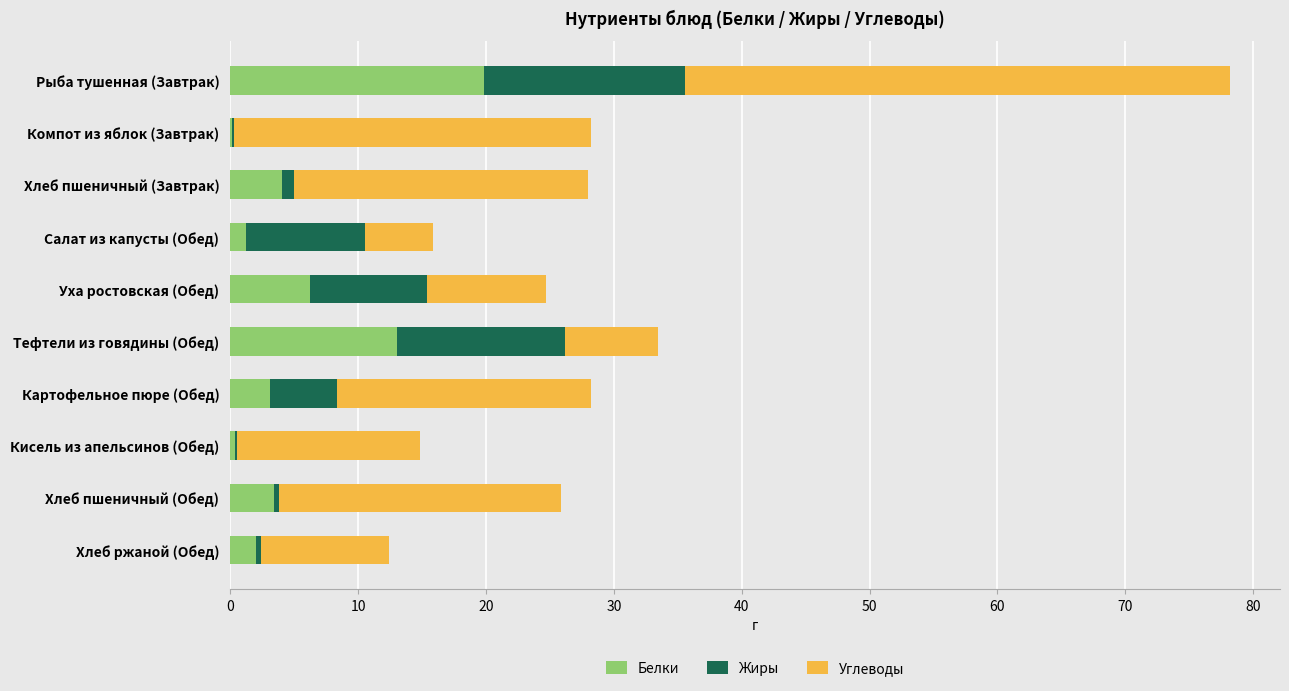

At which category is the sum across all series the highest?

Рыба тушенная (Завтрак)